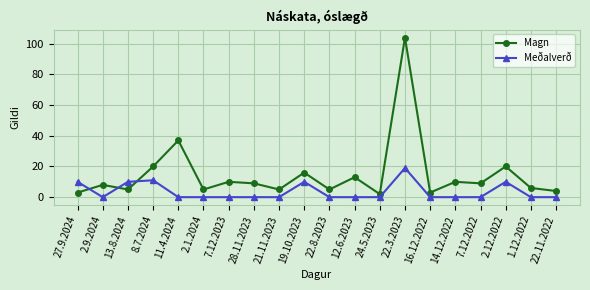

What is the average value of the Meðalverð series?

4